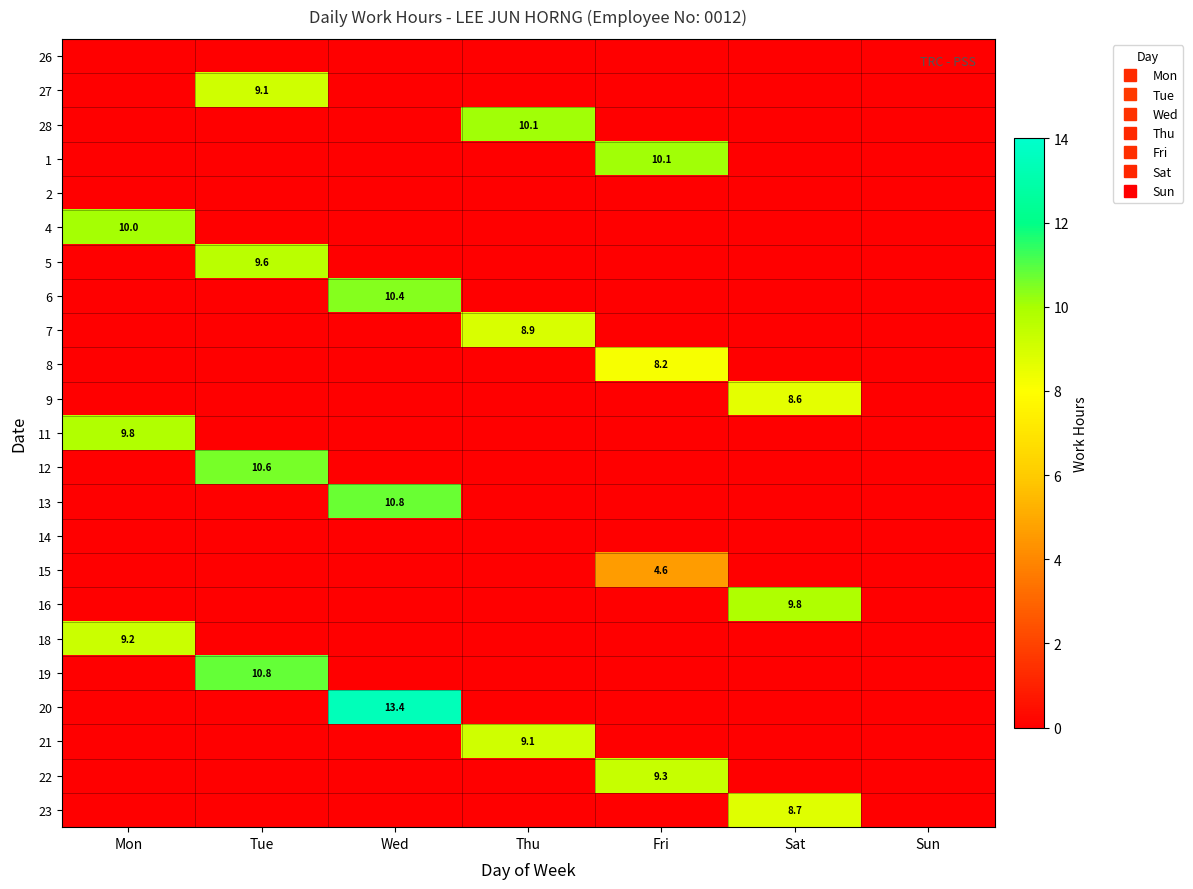

True or false: 27 has a value of 0.0 at Wed.

True